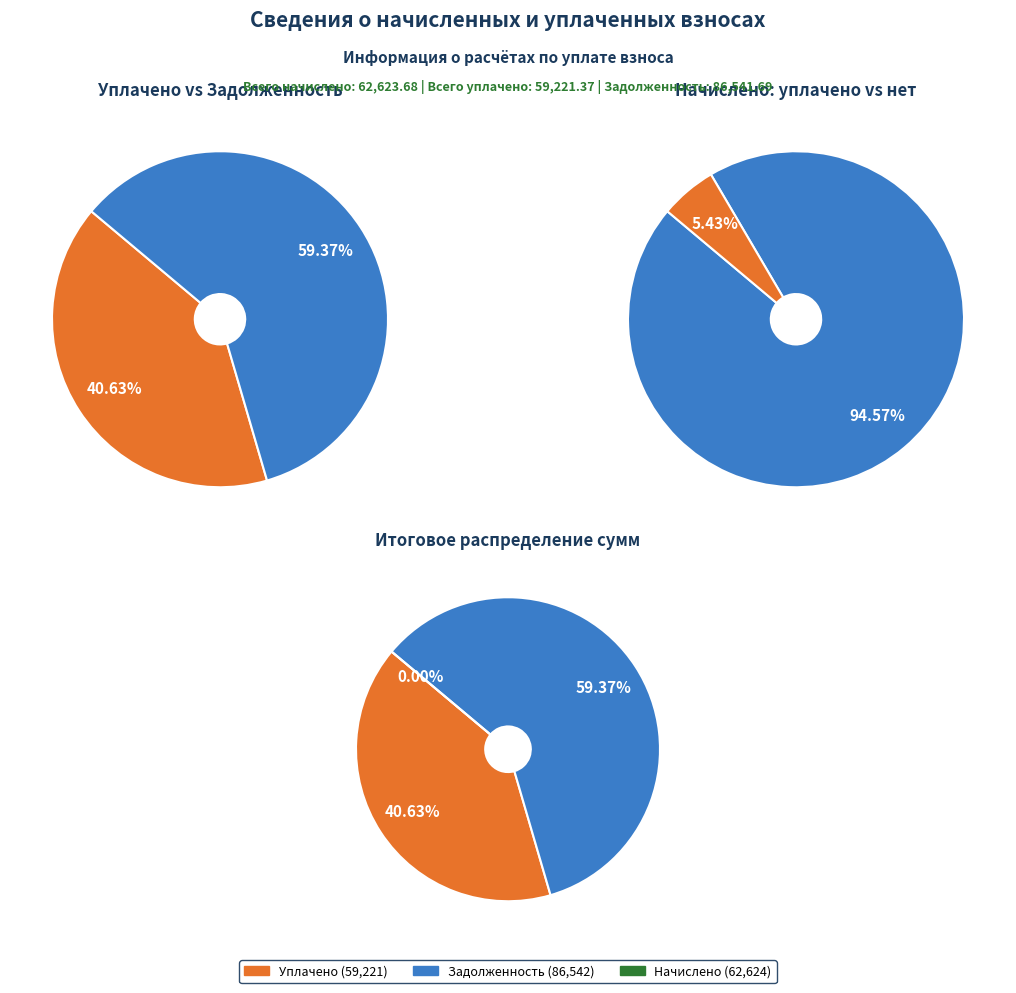

Is the sum of 1 and 20 greater than half?

No